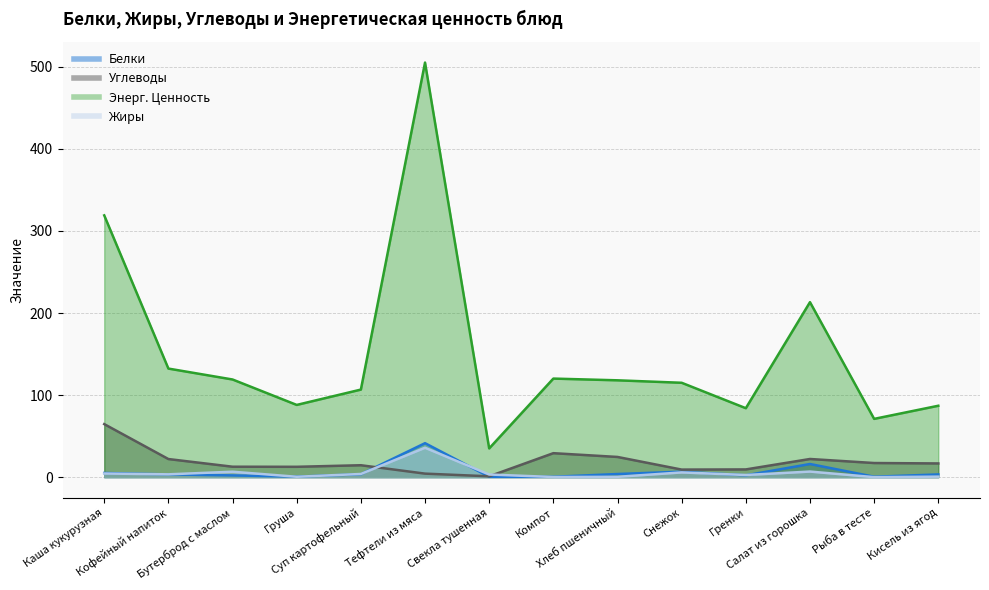

Which series changed the most between Тефтели из мяса and Компот?

Энерг. Ценность